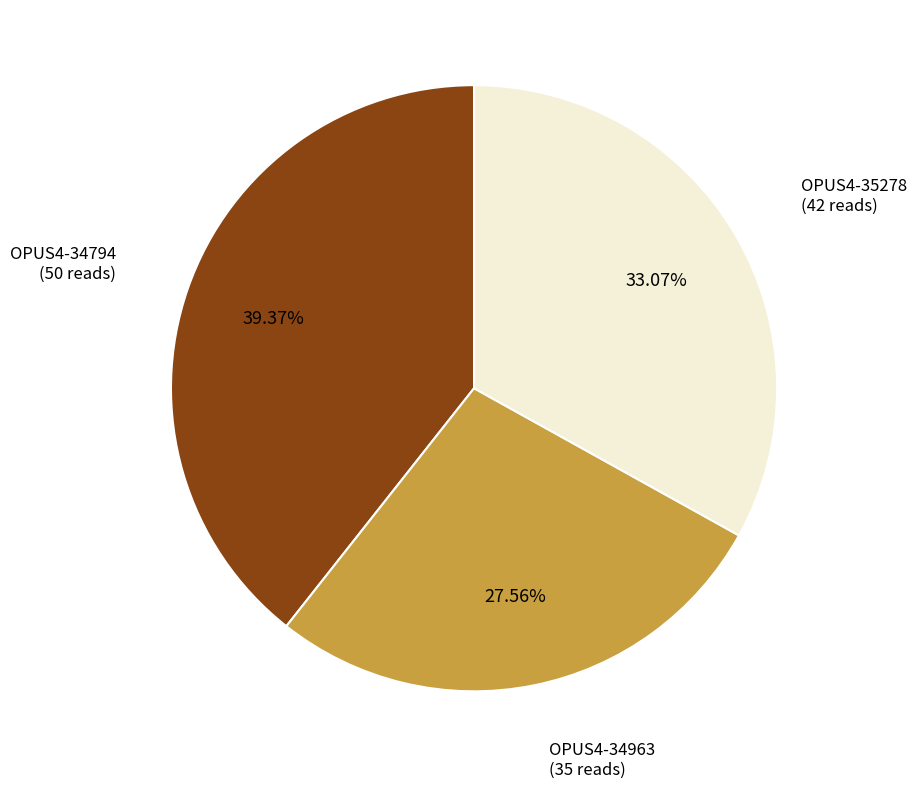

Is there a majority slice in this chart?

No